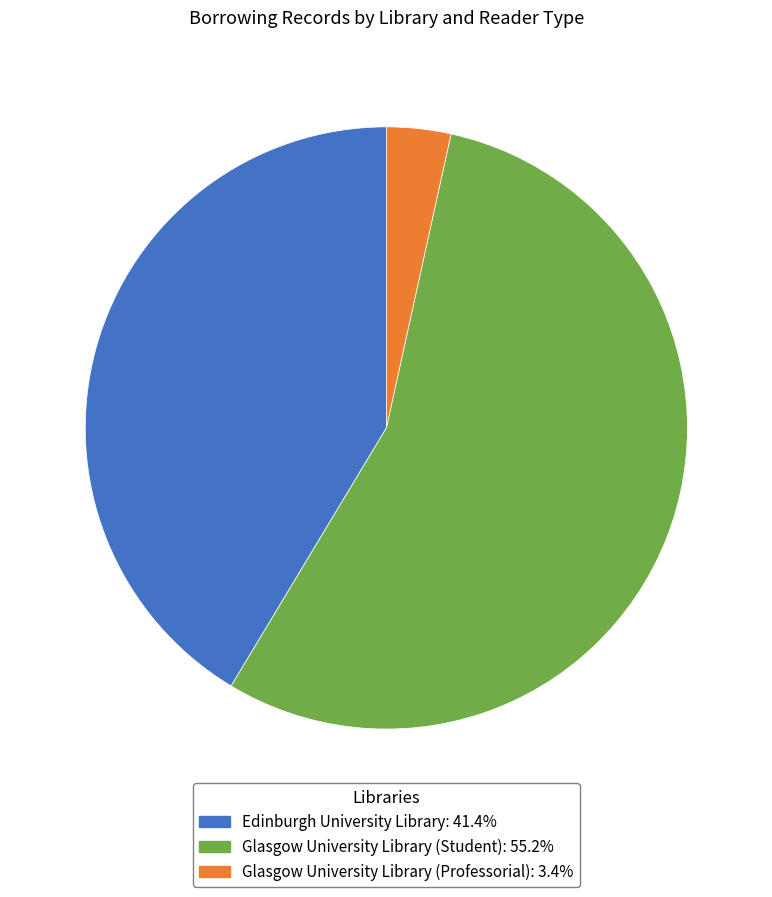

What is the ratio of the value at Glasgow University Library (Student) to the value at Glasgow University Library (Professorial)?

16.0